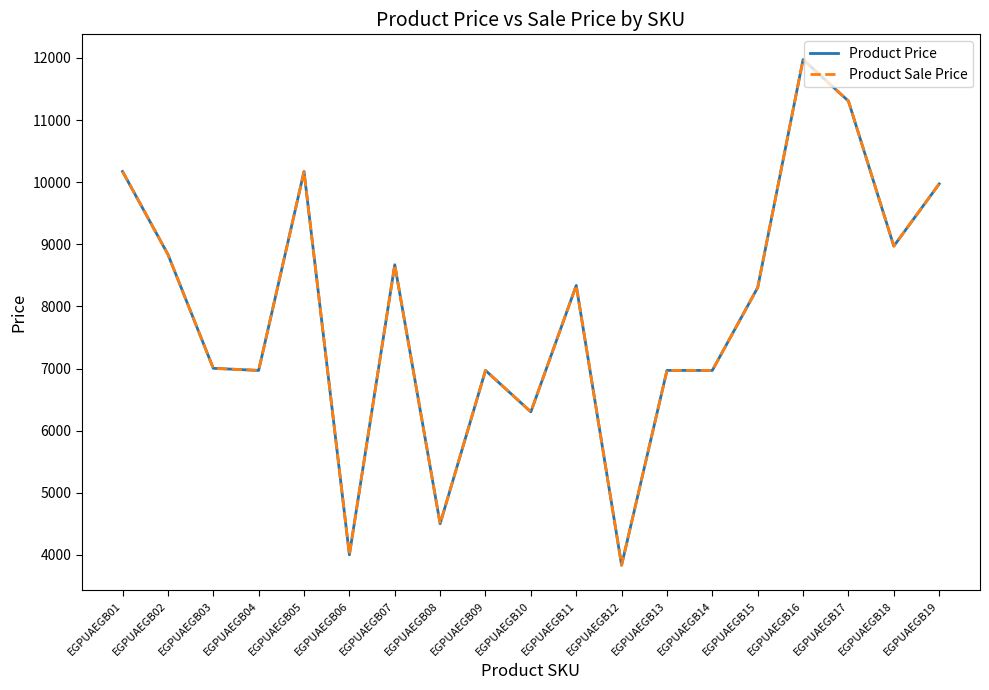

Does the chart have visible grid lines?

No